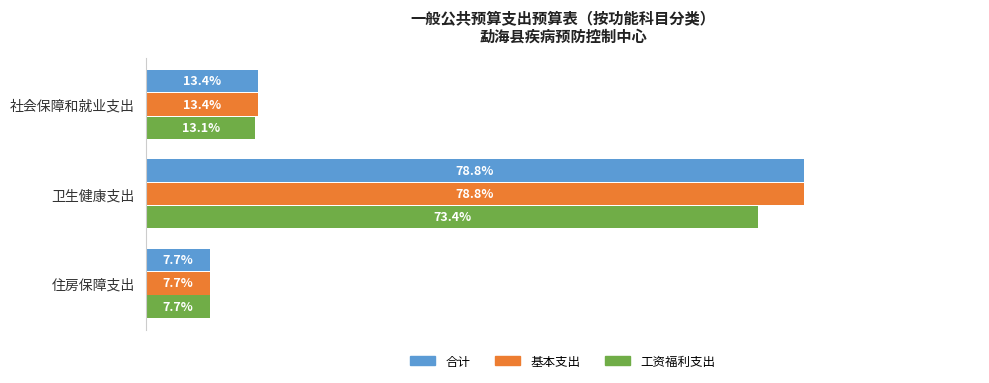

At which category does the chart reach its minimum across all series?

住房保障支出